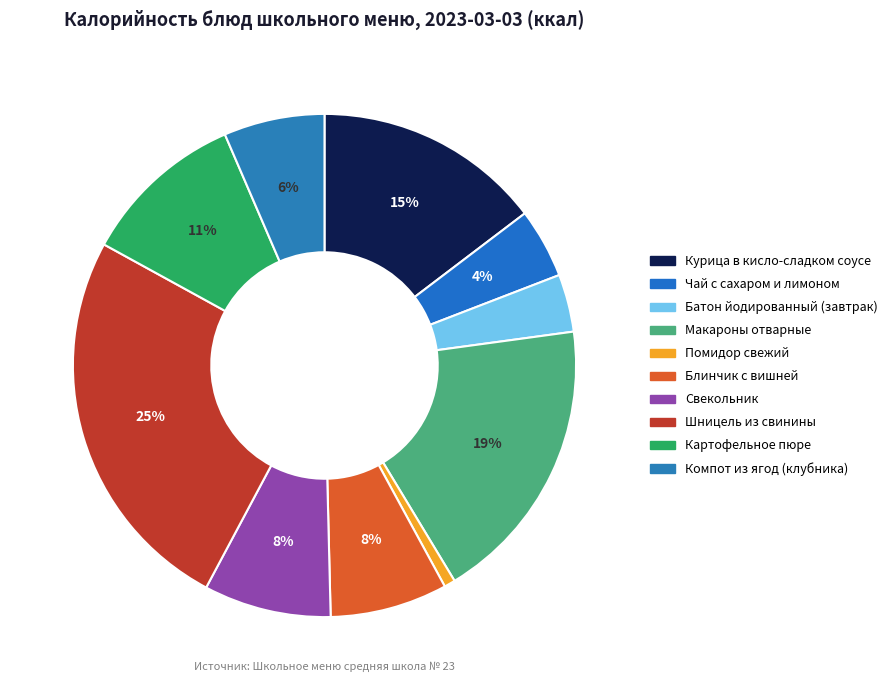

What percentage do Помидор свежий and Компот из ягод (клубника) together represent?

7.2%